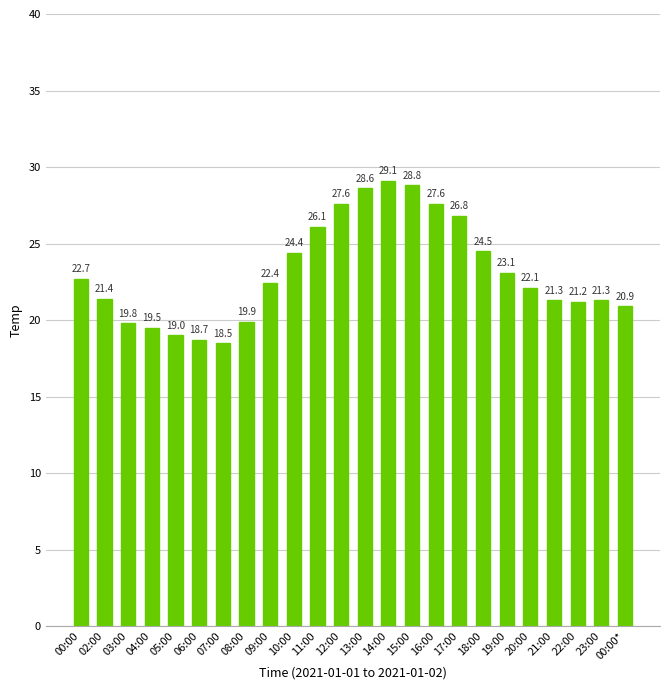

What is the change in value from 15:00 to 17:00?

-2.0